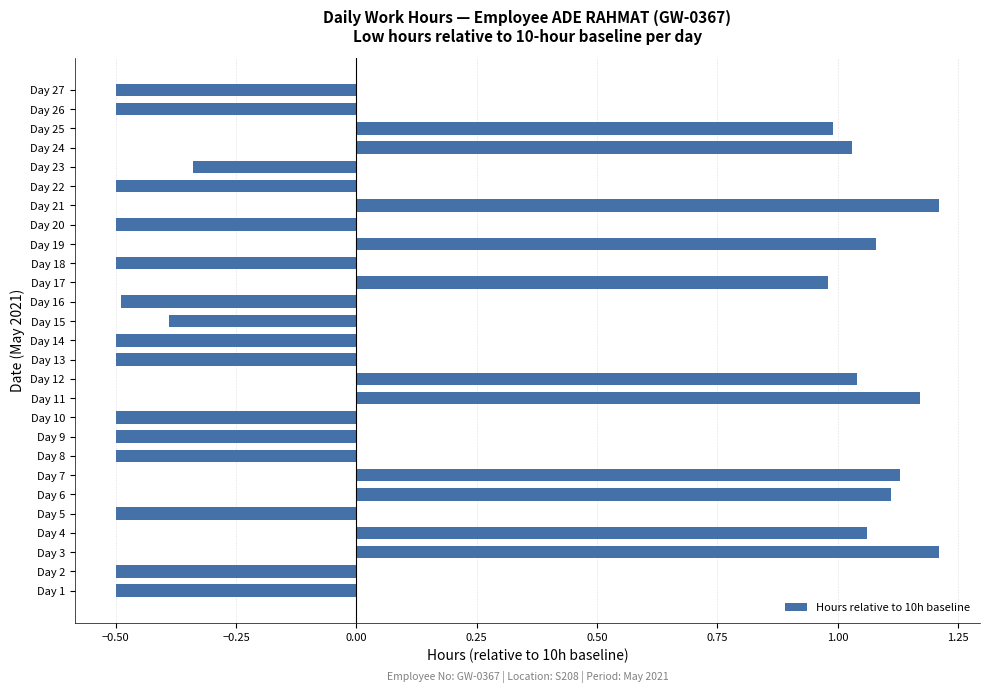

Is it true that the value at Day 20 is -0.3?

False